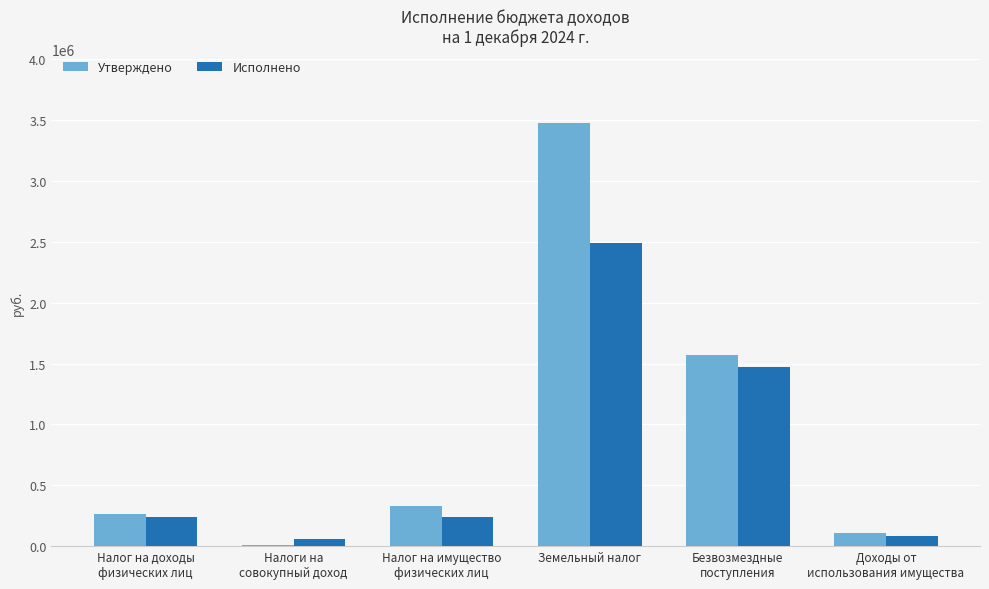

At which category is the sum across all series the highest?

Земельный налог